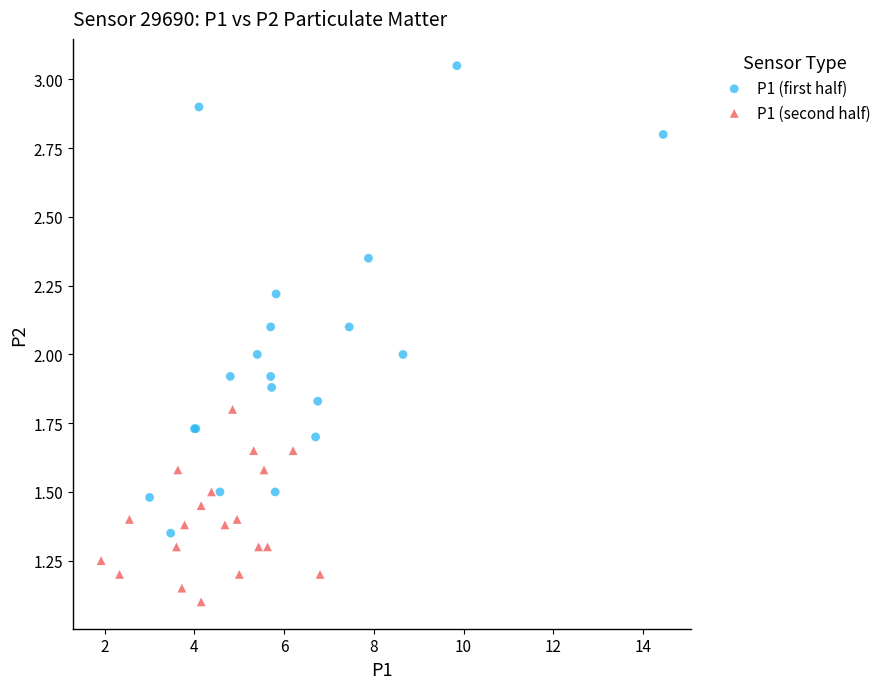

Which series reaches the maximum Y coordinate?

P1 (first half)